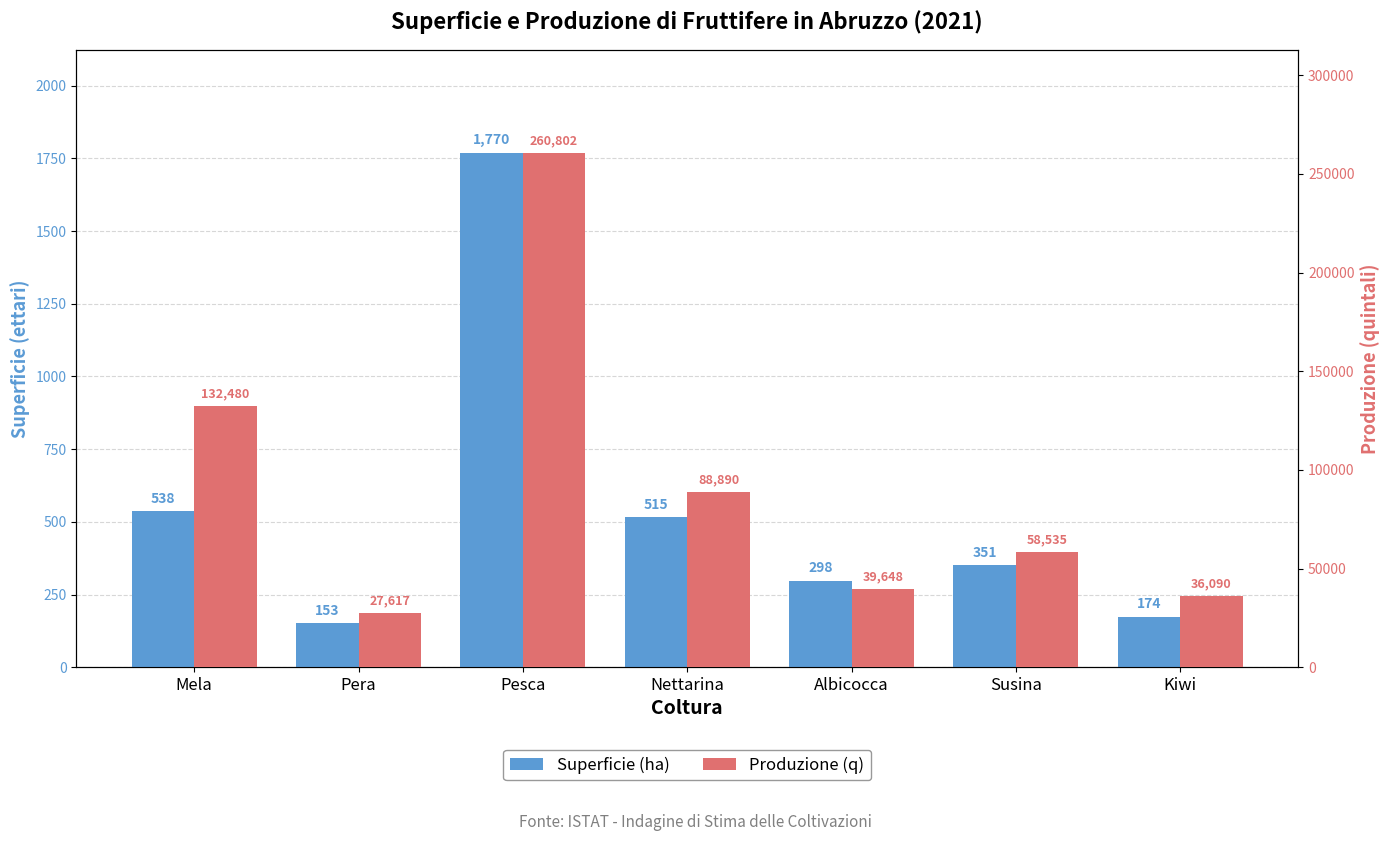

At which category does the chart reach its peak across all series?

Pesca